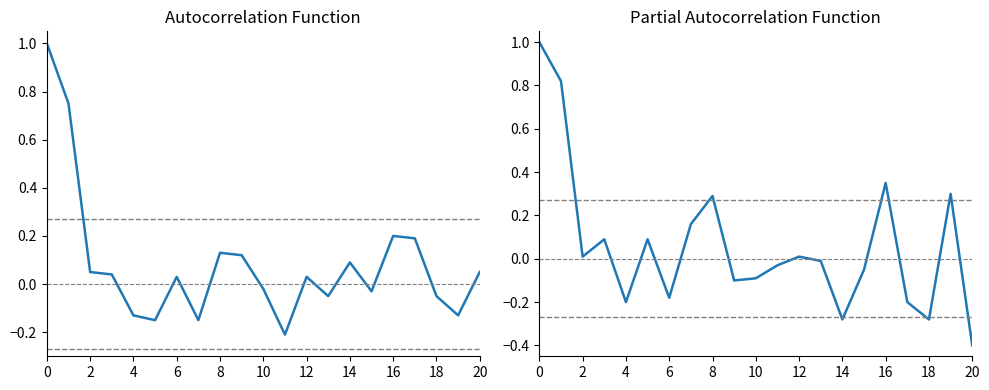

Is the value of PACF at 15 greater than the value of ACF at 6?

No